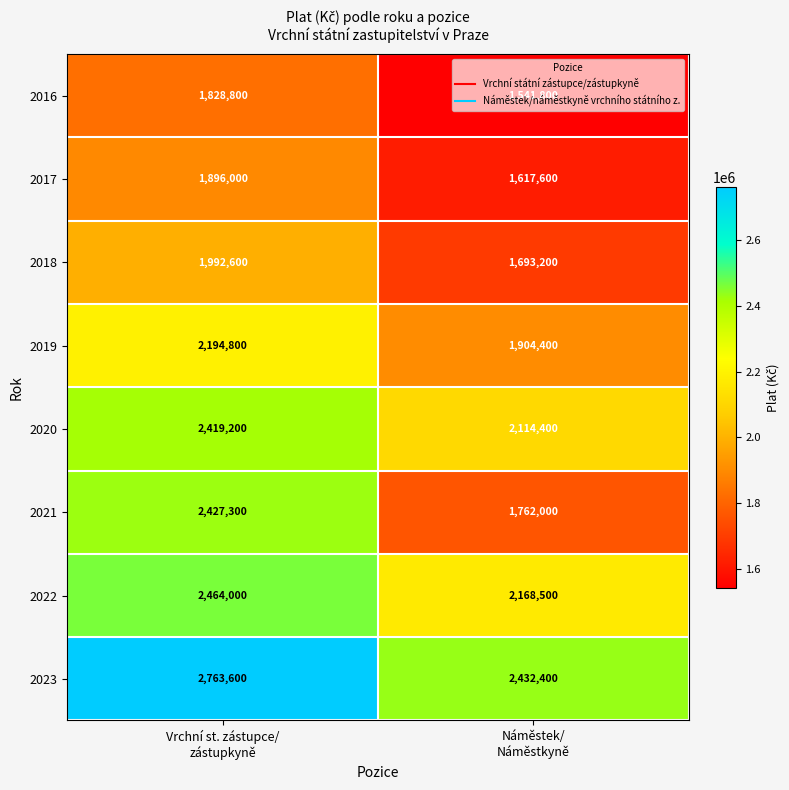

What is the smallest value displayed?

1541800